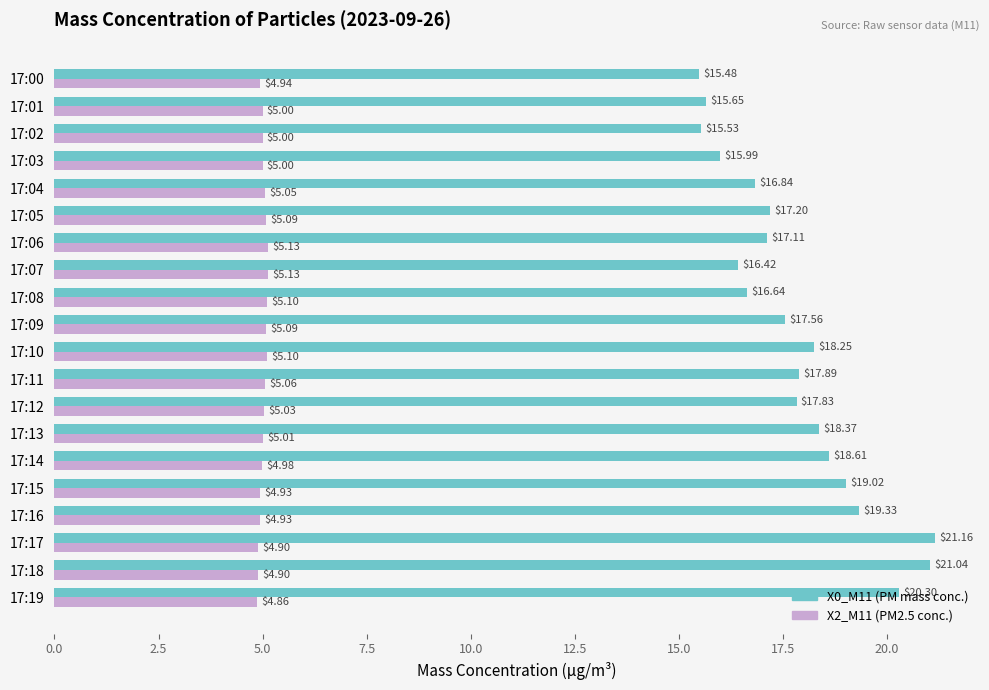

At how many categories does at least one series exceed 16?

16